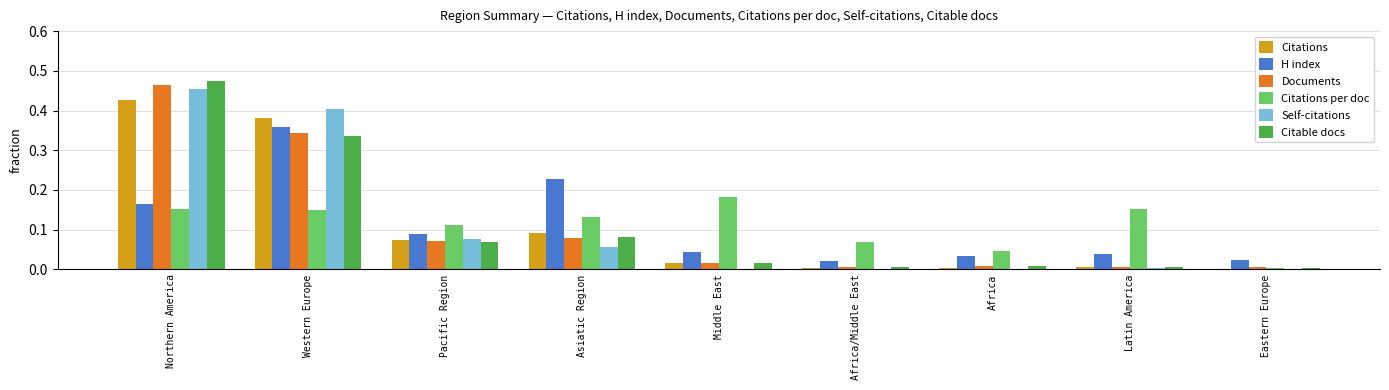

True or false: Self-citations has a value of 0.0 at Eastern Europe.

True